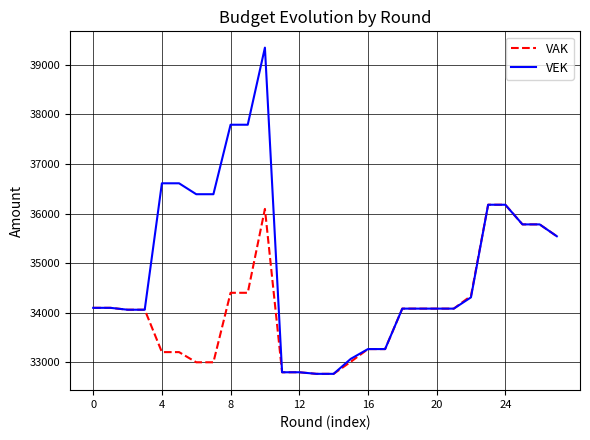

What is the minimum value shown in the chart?

32771